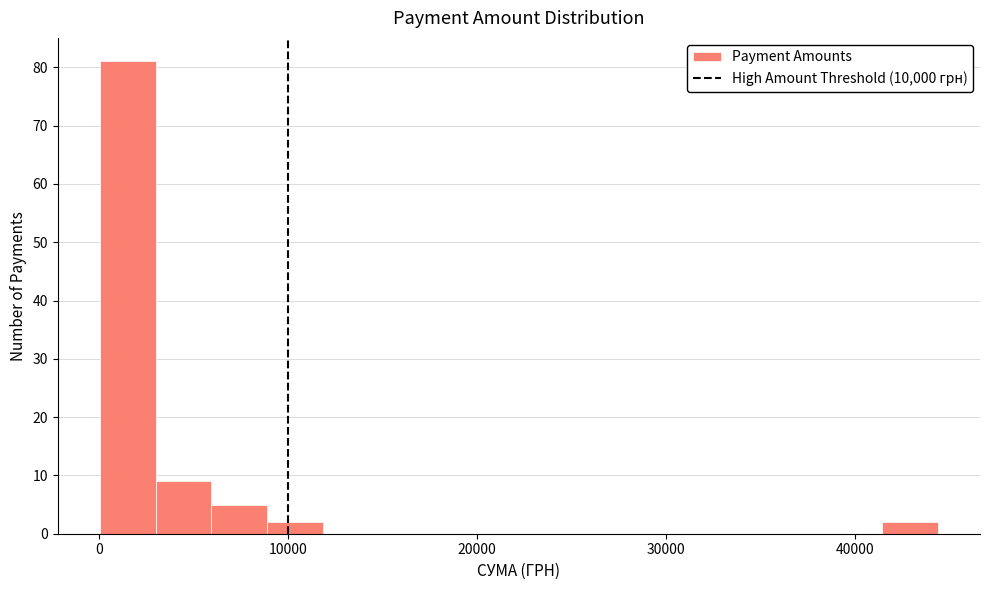

Read against the x-axis, roughly where is the centre of the tallest bar?

2000